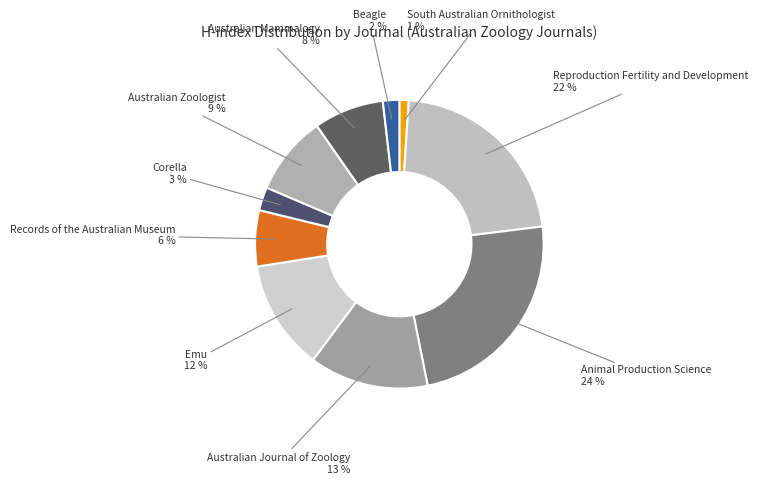

To the nearest percent, what is the difference between the largest and smallest slice percentages?

23%